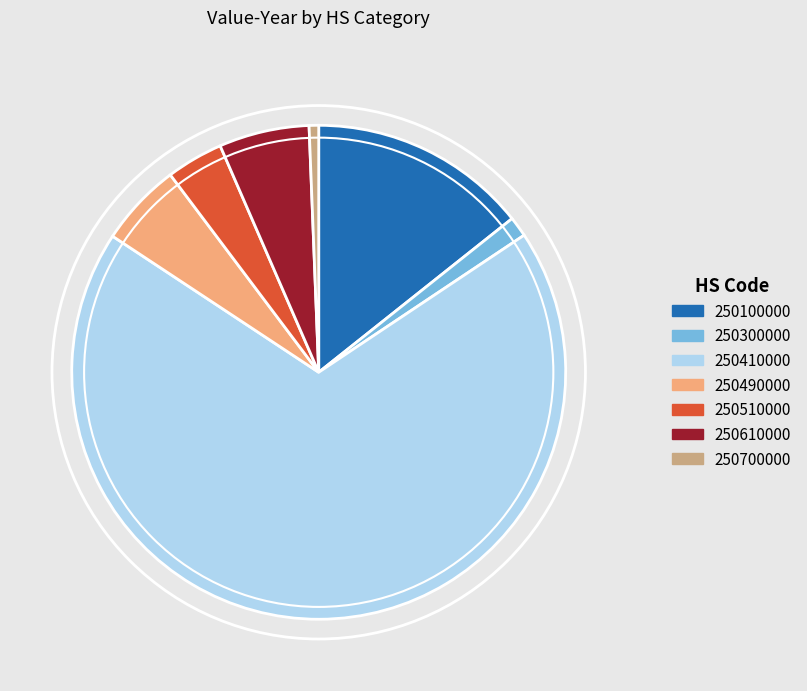

Is it true that 250510000 is 4% of the pie?

True